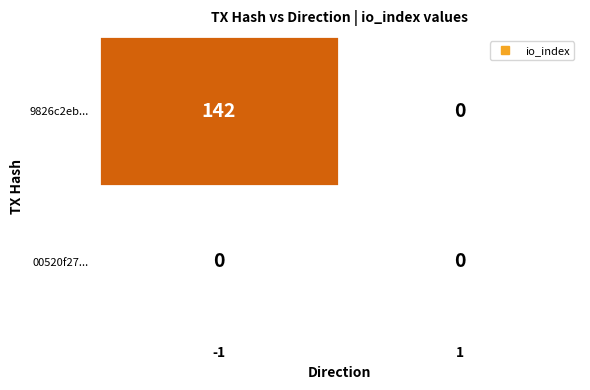

What is the greatest value displayed?

142